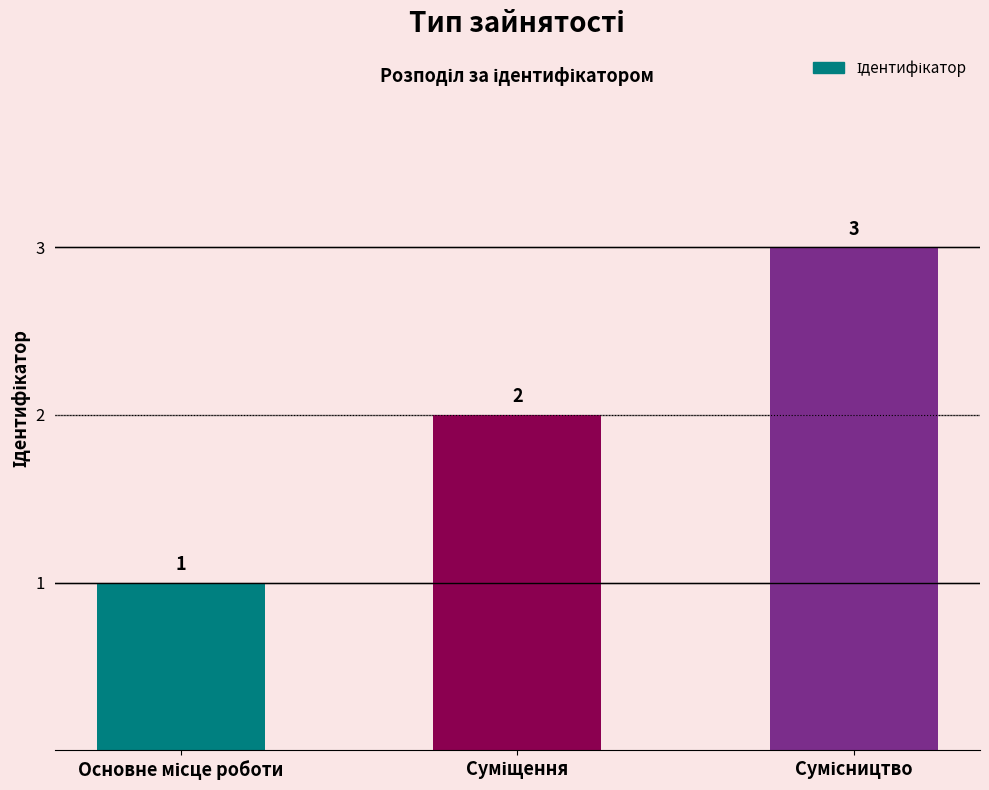

What is the value of the 2nd bar from the left?

2